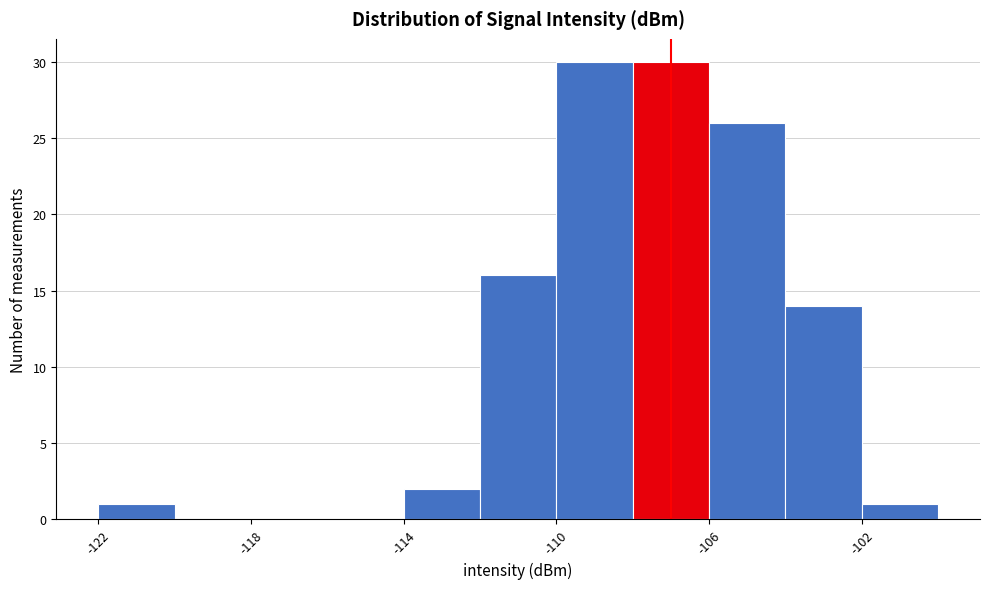

What is the height of the bar covering -112 to -110 on the x-axis? The values are not printed on the chart, so give them approximately, as read against the axis.

16